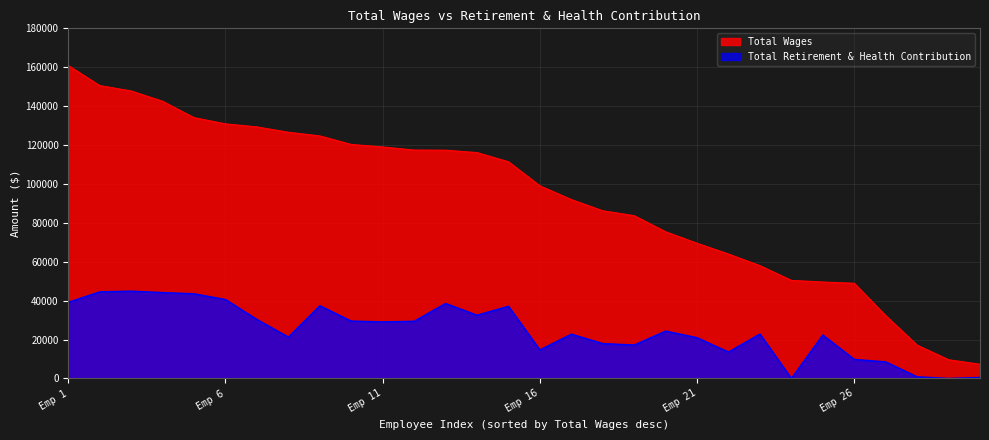

How many positive values does the Total Retirement & Health Contribution series have?

28